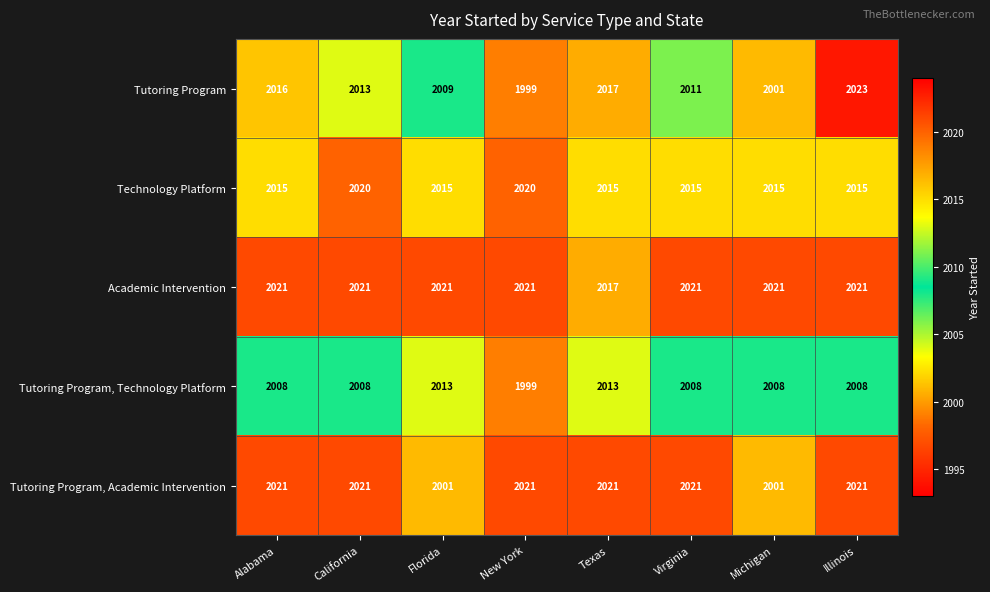

Count the Academic Intervention values in the range 2021 to 2022.

7